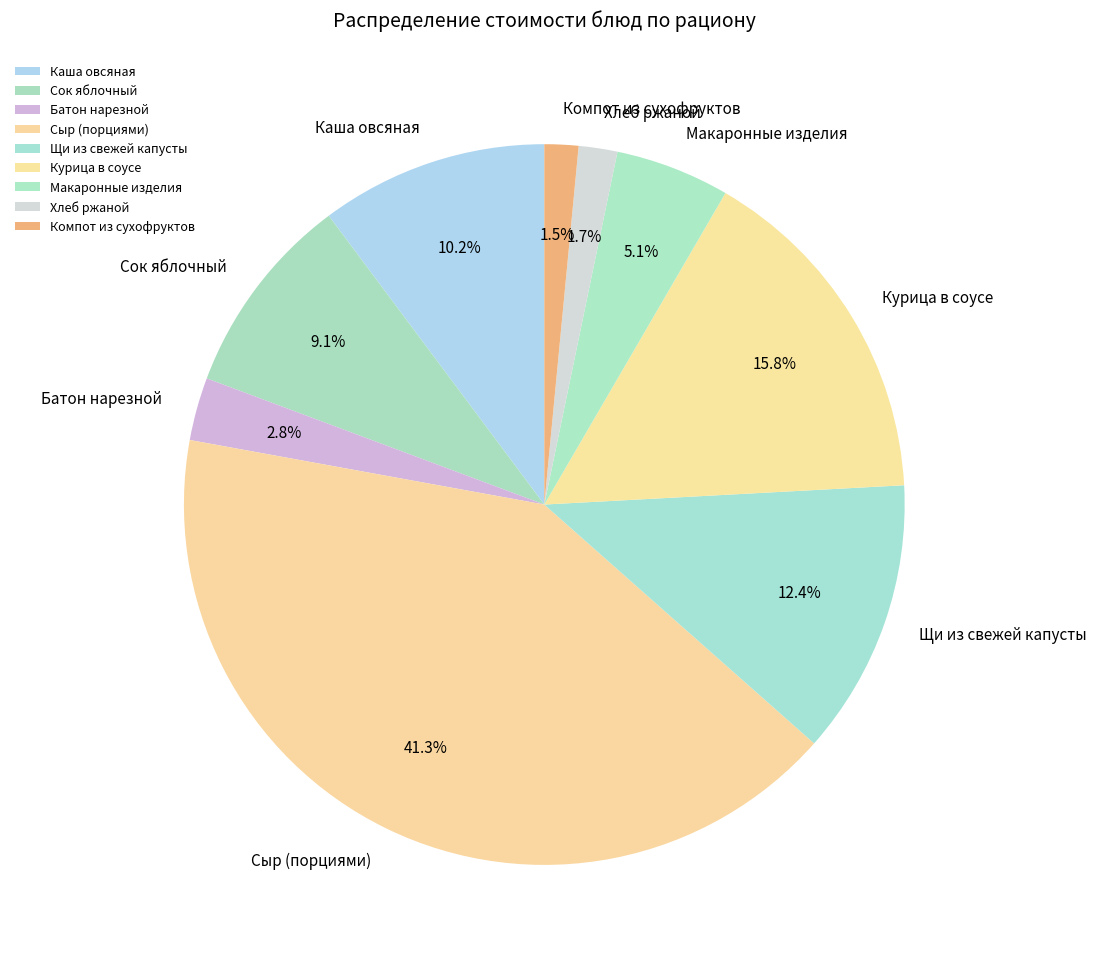

What portion of the pie excludes Сок яблочный?

90.9%